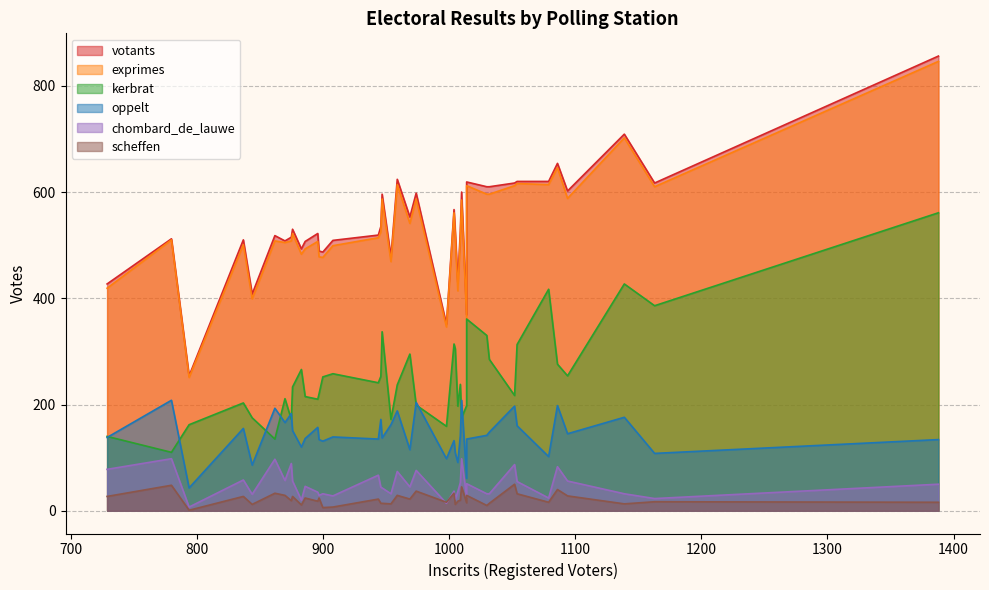

In oppelt, how many points are higher than both neighbors (excluding endpoints)?

12